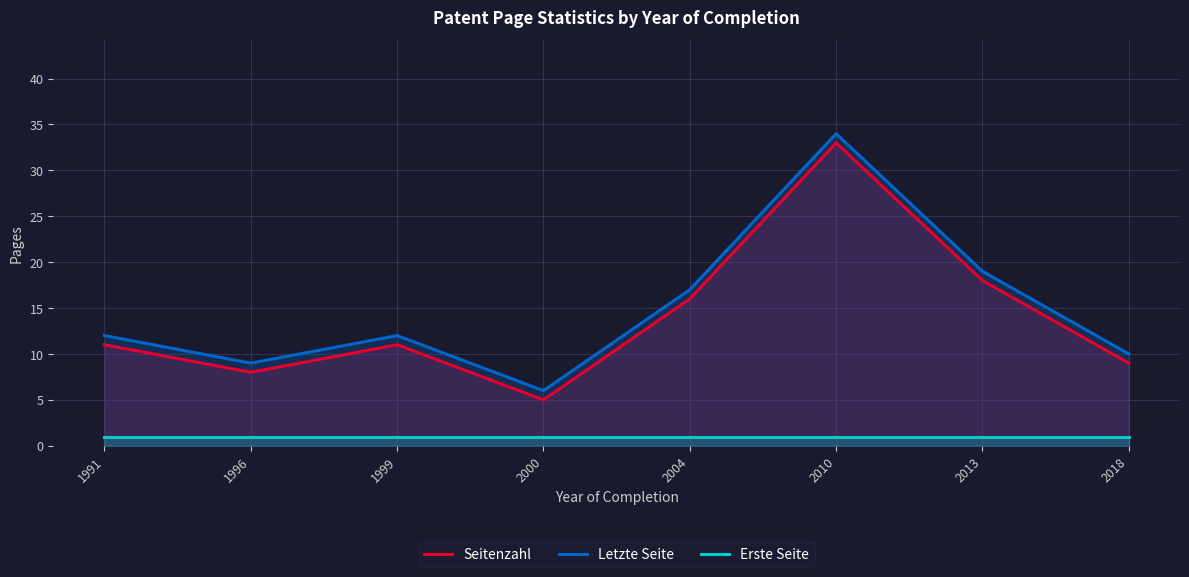

True or false: Seitenzahl has more than 2 points higher than both neighbors.

False